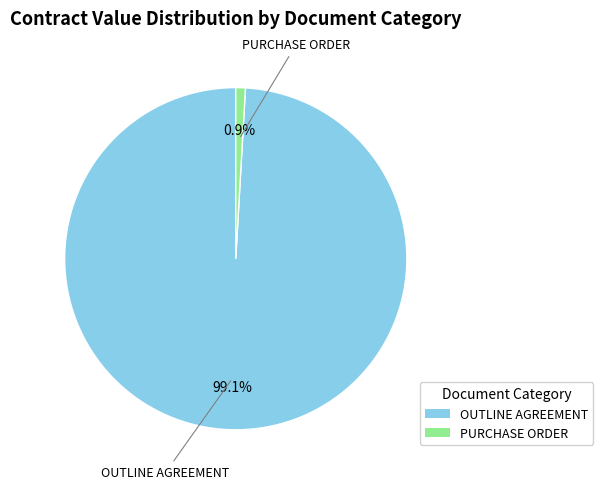

How many segments does this pie chart have?

2